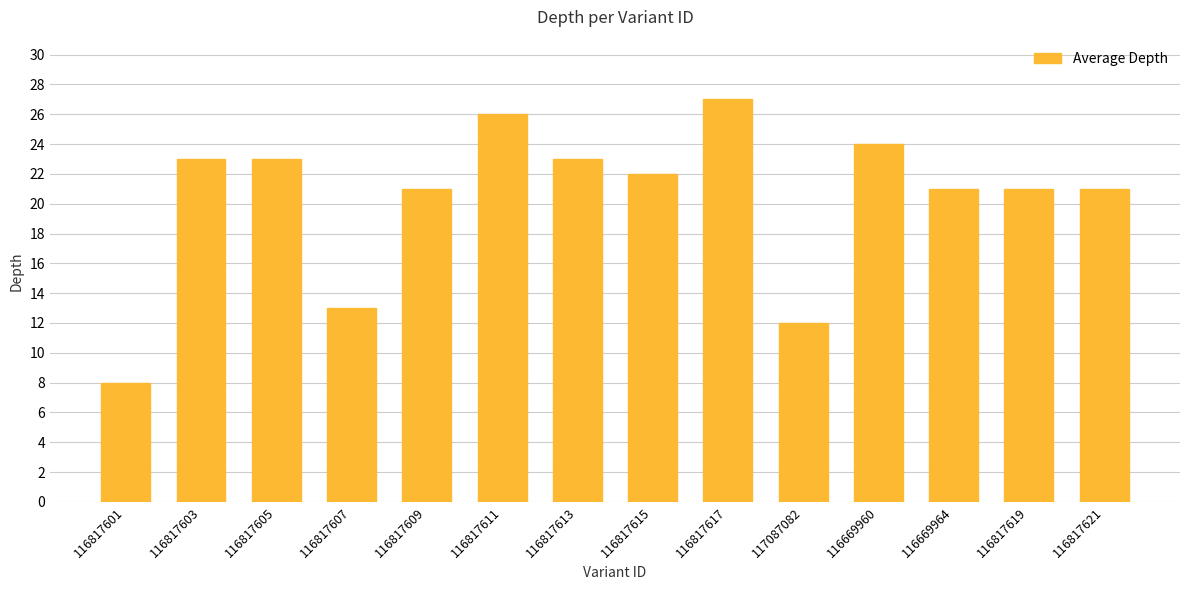

What is the change in value from 116817613 to 116817615?

-1